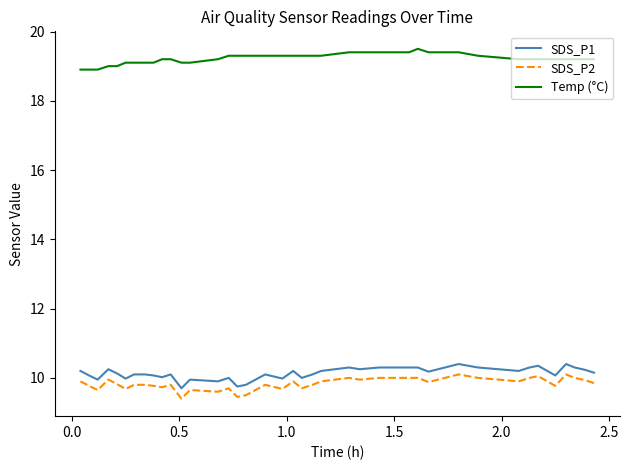

What is the minimum value shown in the chart?

9.4